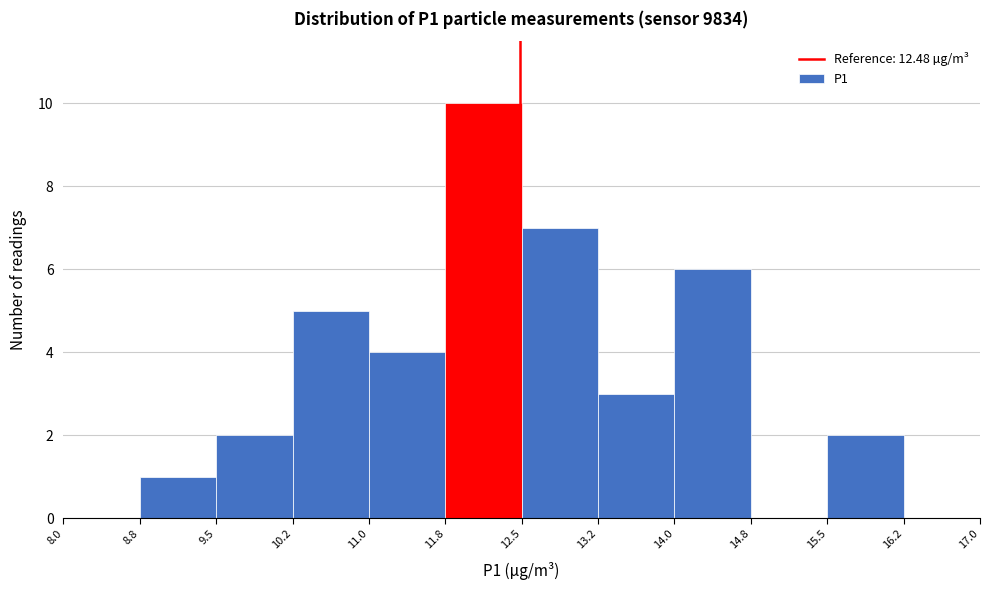

Which range on the x-axis has the tallest bar?

11.8 to 12.5